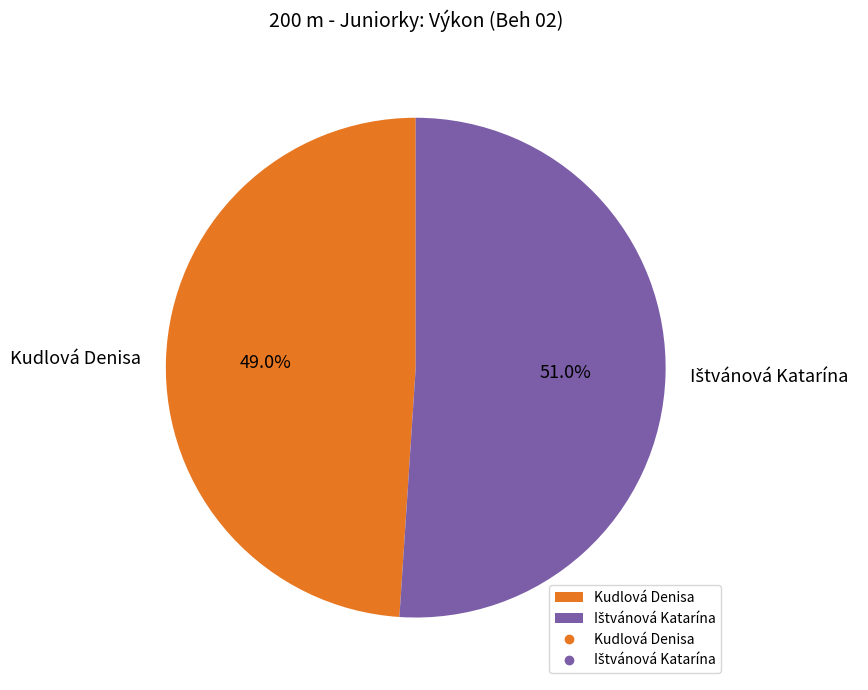

How much of the chart is everything except Kudlová Denisa?

51.0%